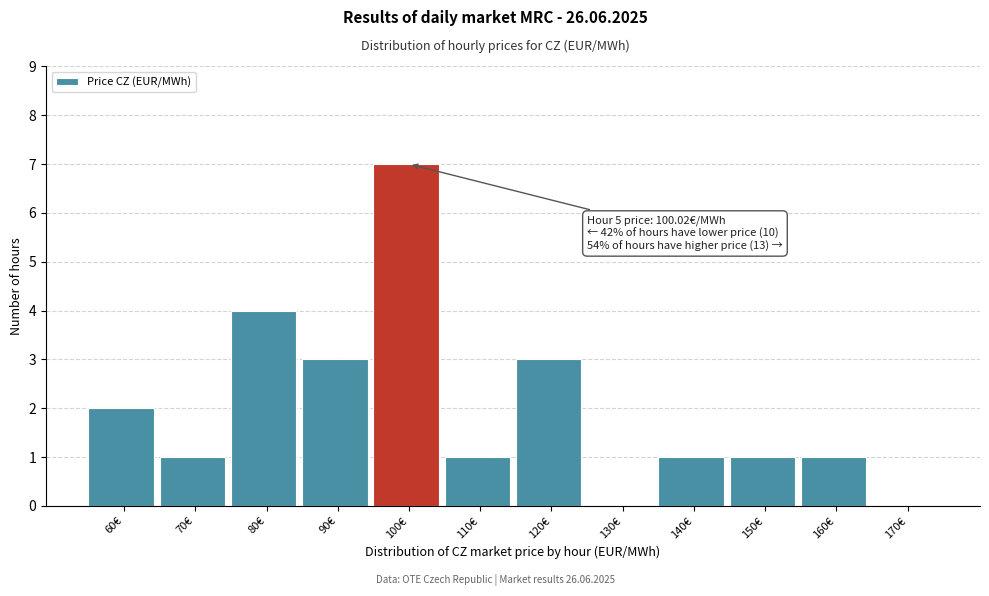

Reading right to left, list all the values displayed in this chart.

170€=0	160€=1	150€=1	140€=1	130€=0	120€=3	110€=1	100€=7	90€=3	80€=4	70€=1	60€=2